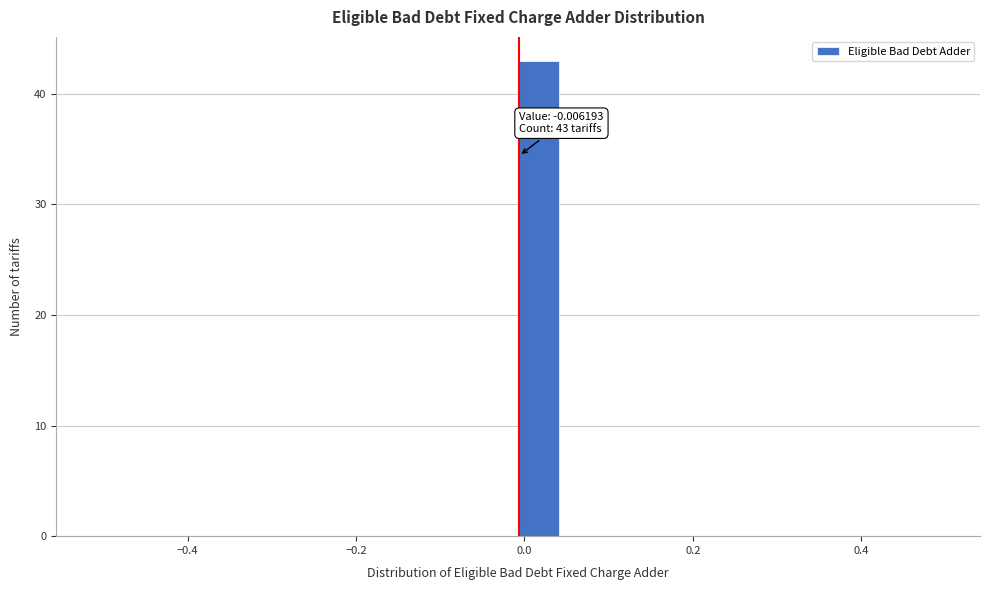

Around what value on the x-axis is the tallest bar? Give the approximate position of its centre, as read against the axis.

0.02